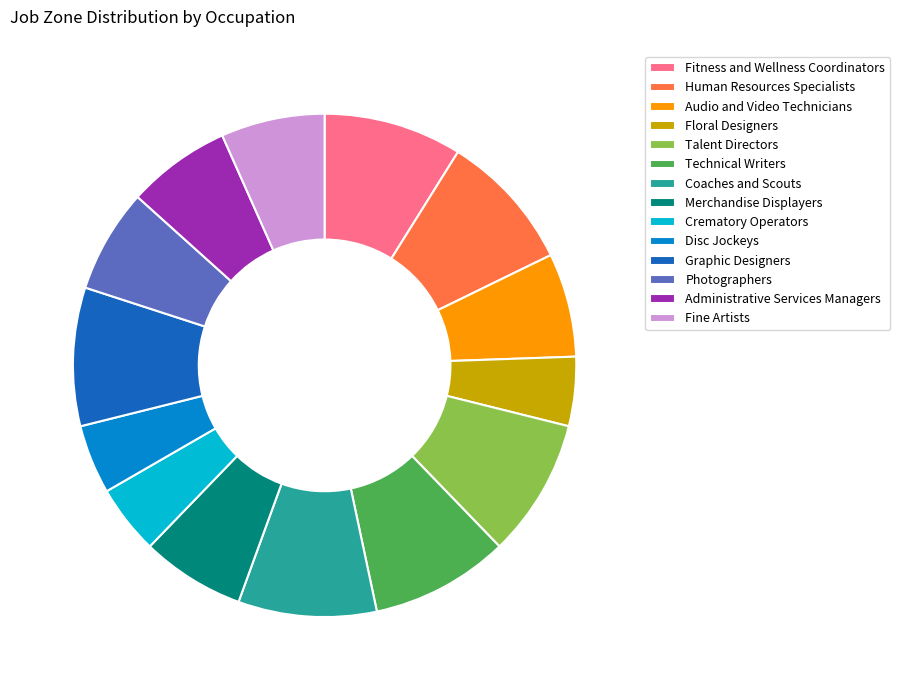

How many segments does this pie chart have?

14